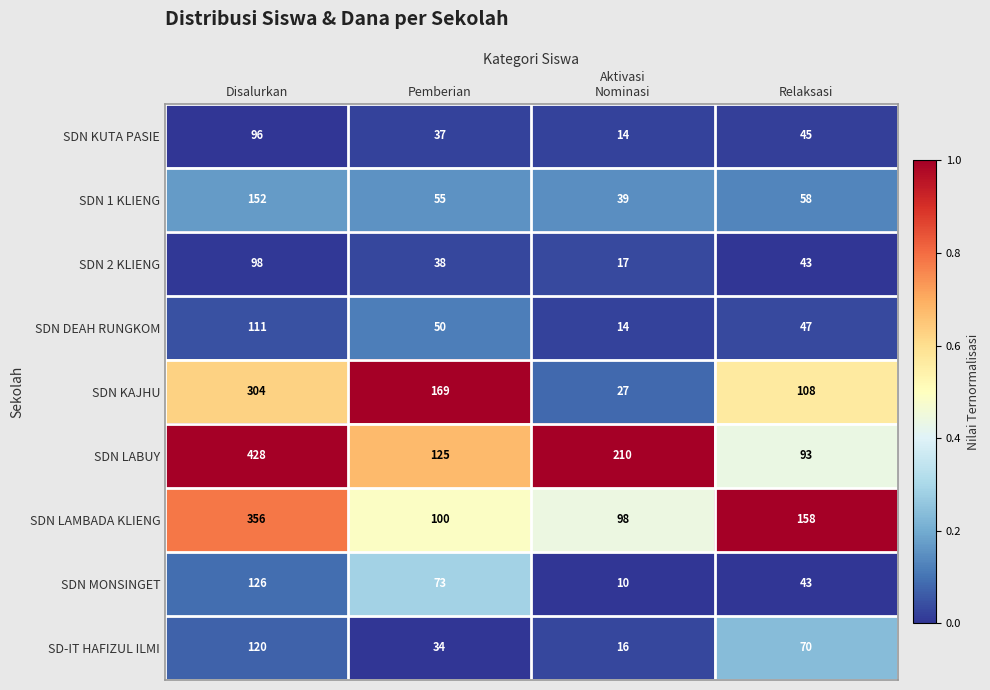

Is it true that SDN 2 KLIENG equals 43 at Relaksasi?

True